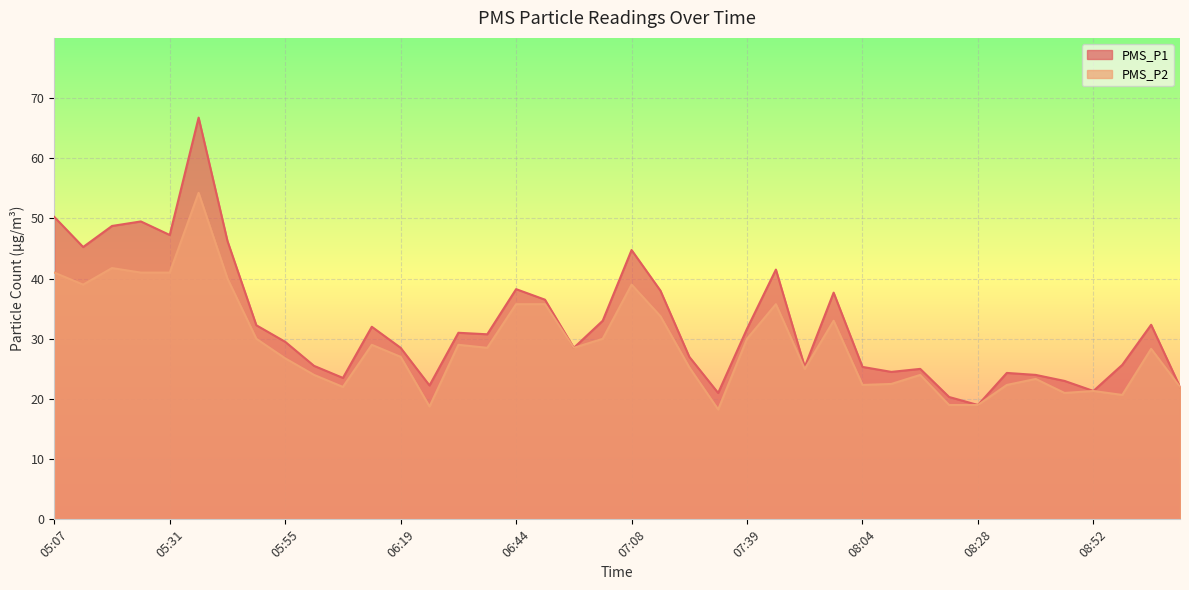

Which series has the largest total across all categories?

PMS_P1